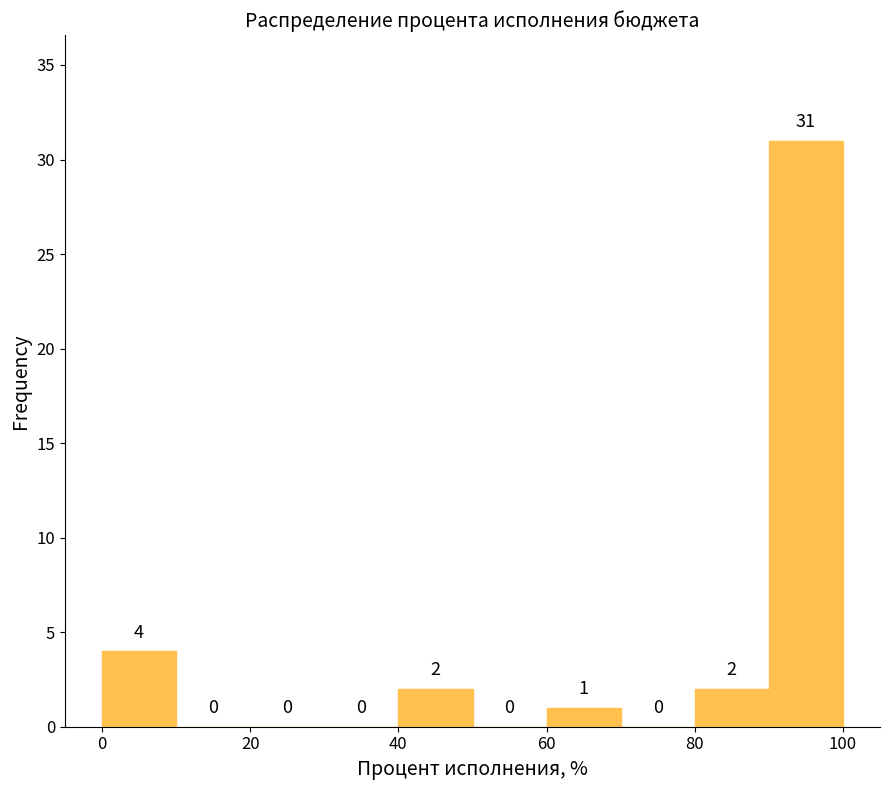

What is the height of the bar covering 90 to 100 on the x-axis?

31